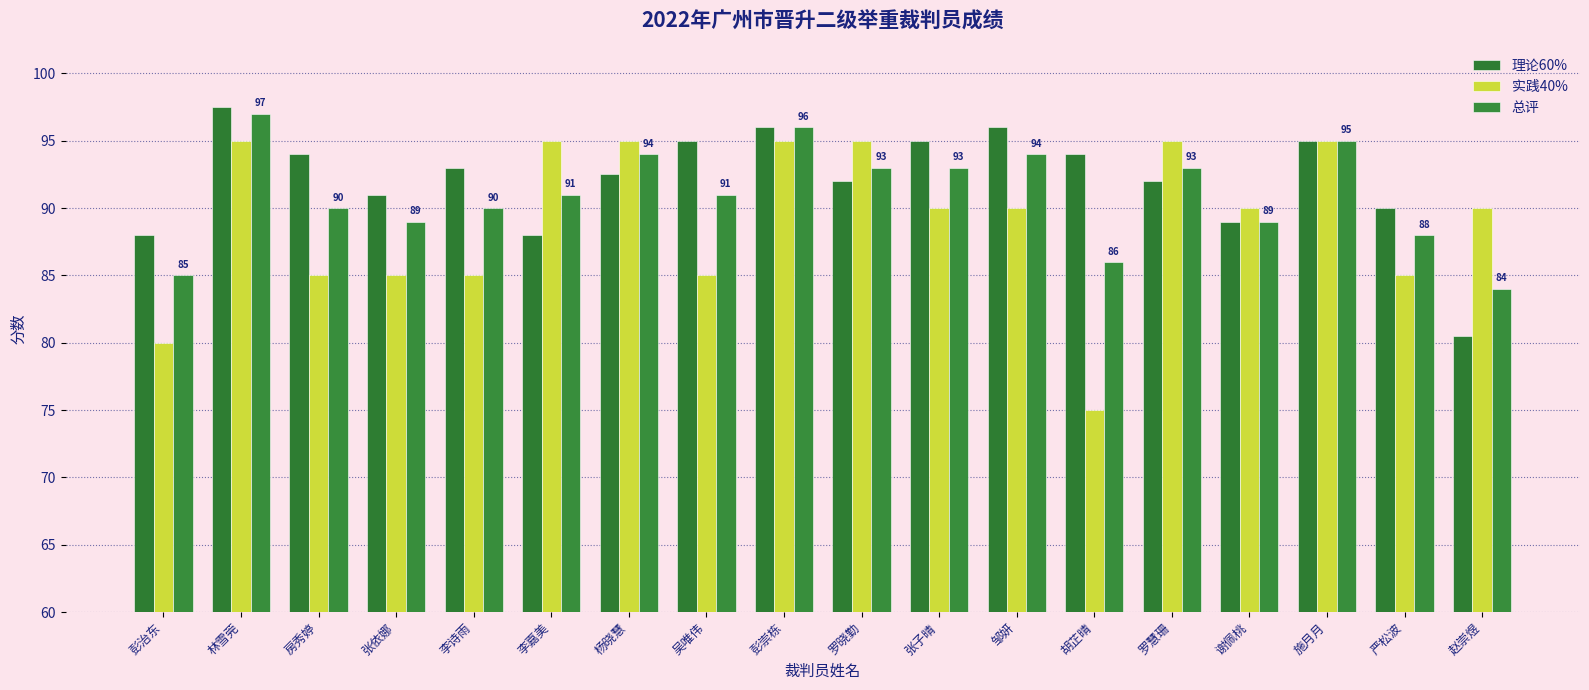

Which series changed the most between 房秀婷 and 彭崇栋?

实践40%